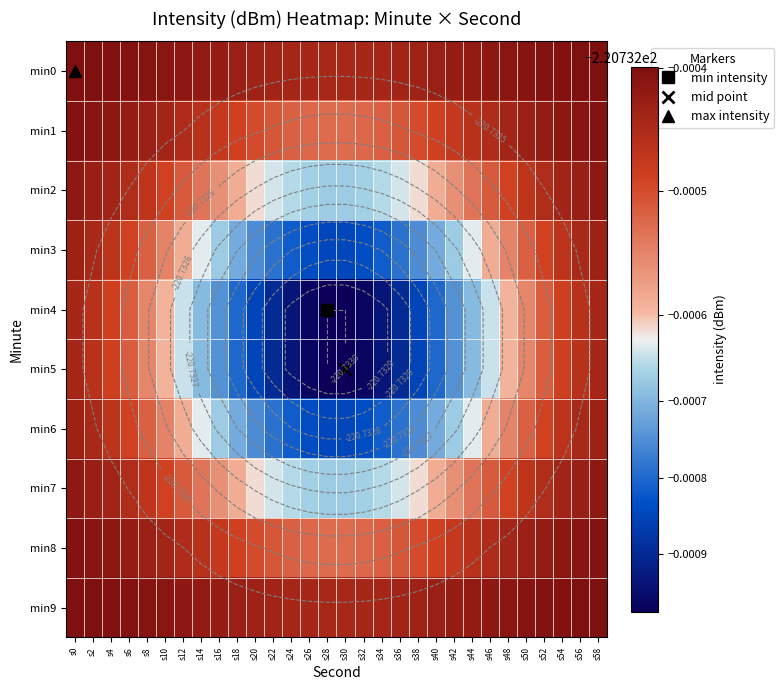

Where is min4 nearest to the value -220?

s0